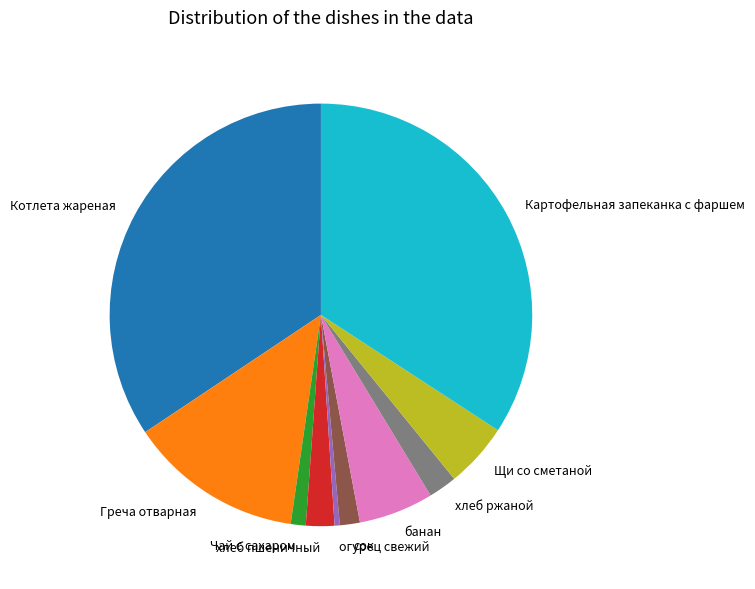

Which has a higher value, огурец свежий or Картофельная запеканка с фаршем?

Картофельная запеканка с фаршем